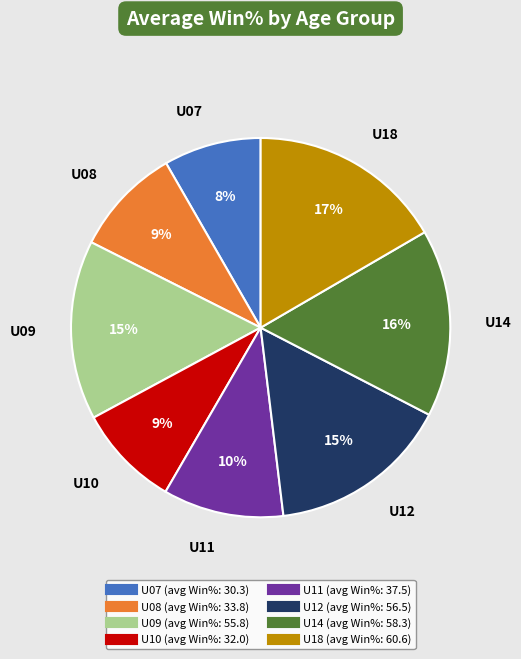

Is there a majority slice in this chart?

No